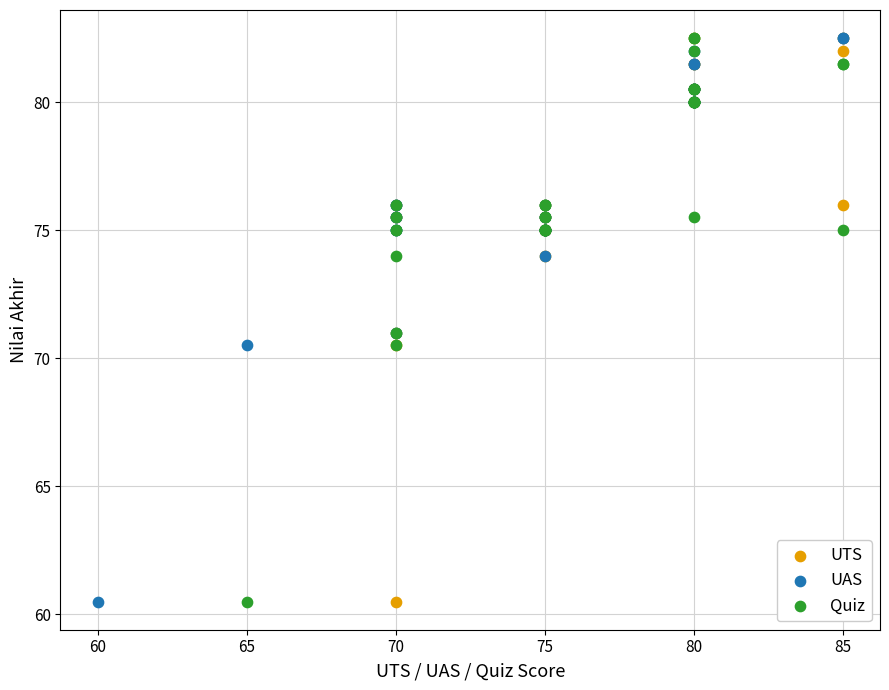

What are all the series names shown in the legend?

UTS, UAS, Quiz